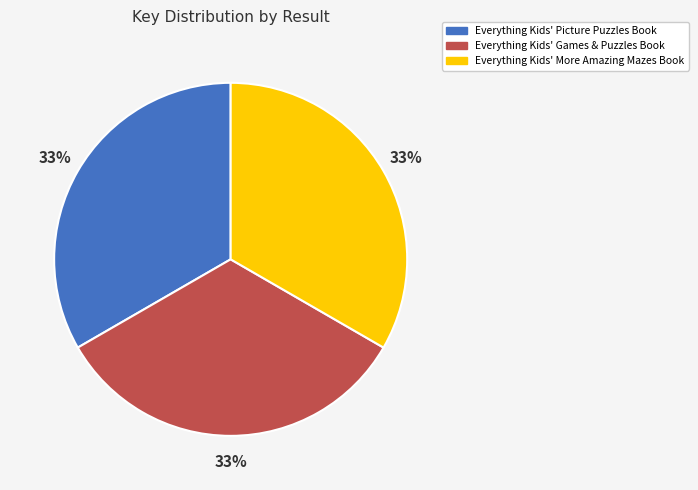

Is there any slice that represents more than half of the pie?

No